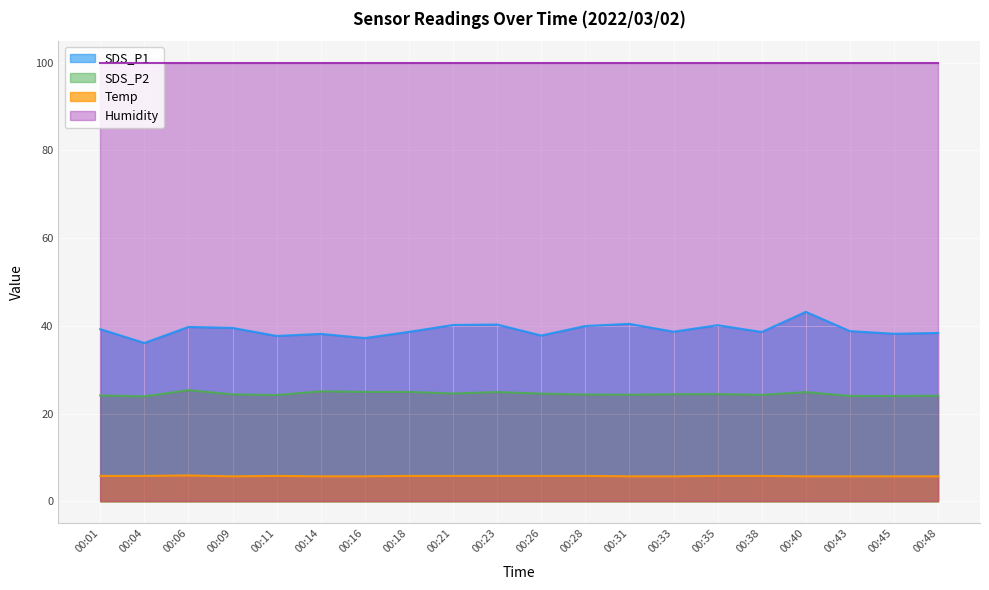

Is the value of SDS_P1 at 00:33 greater than the value of Humidity at 00:43?

No